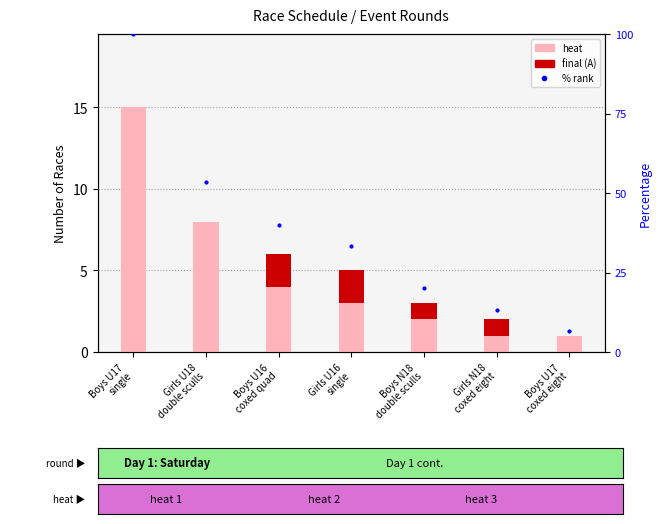

What is the total value across all series at Boys U16
coxed quad?

46.0